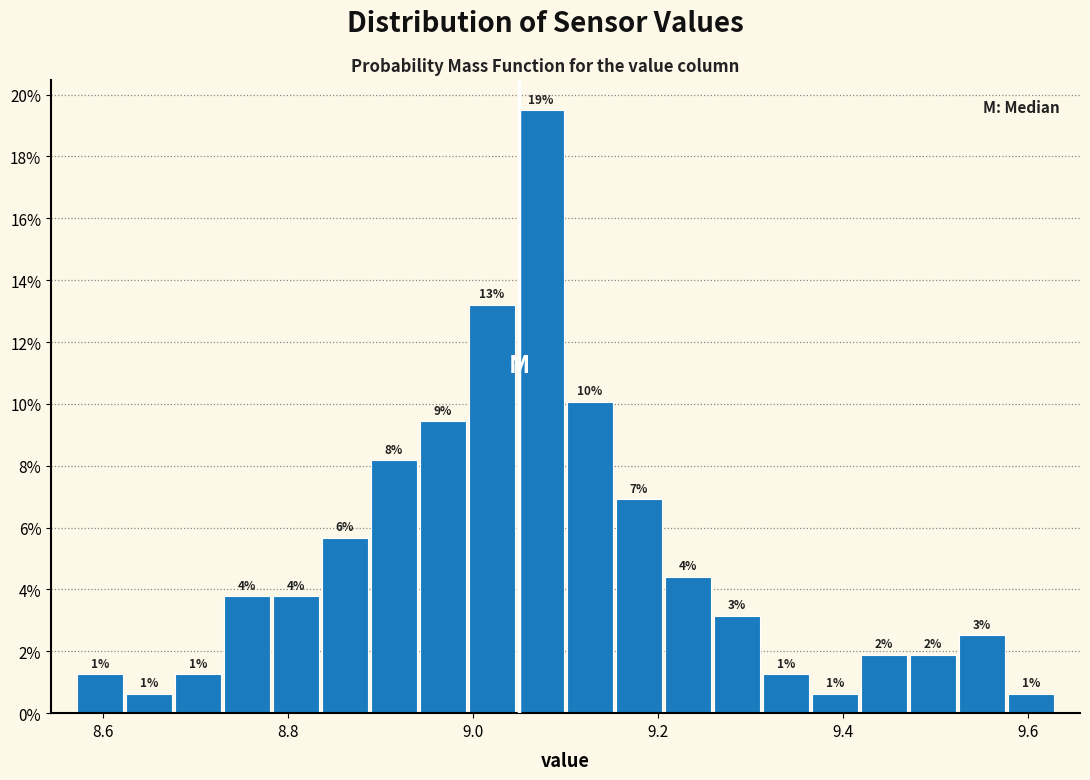

Read against the x-axis, roughly where is the centre of the tallest bar?

9.08